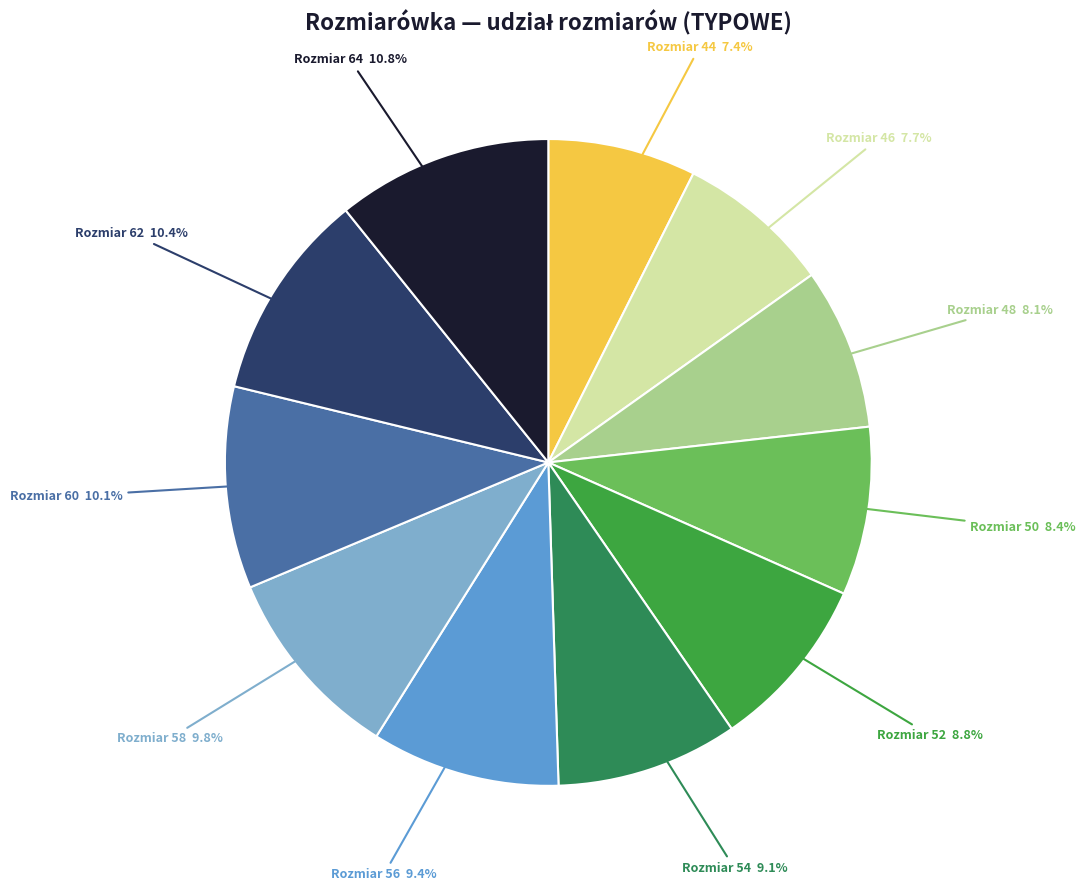

To the nearest percent, what is the average slice percentage?

9%